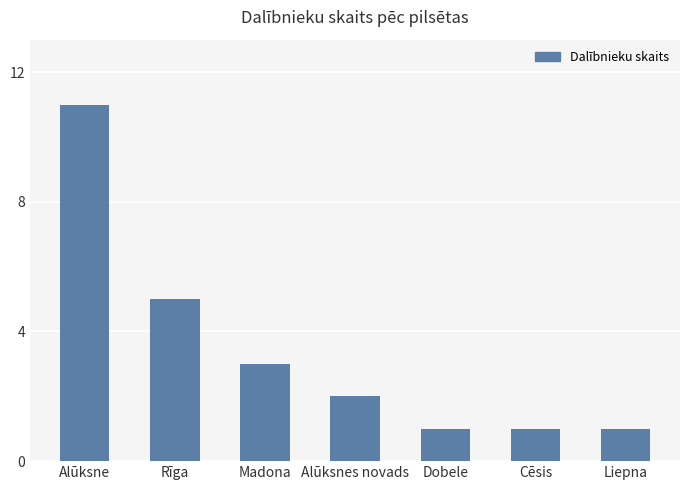

At which label is the value closest to 6?

Rīga